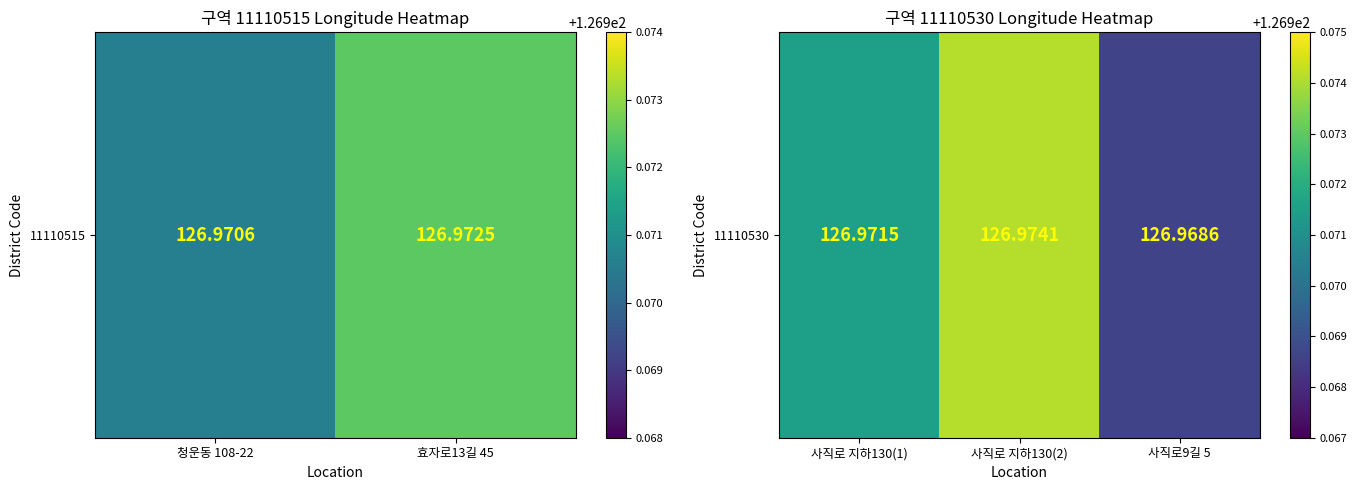

Which has a higher value, 사직로9길 5 or 사직로 지하130(1)?

사직로 지하130(1)